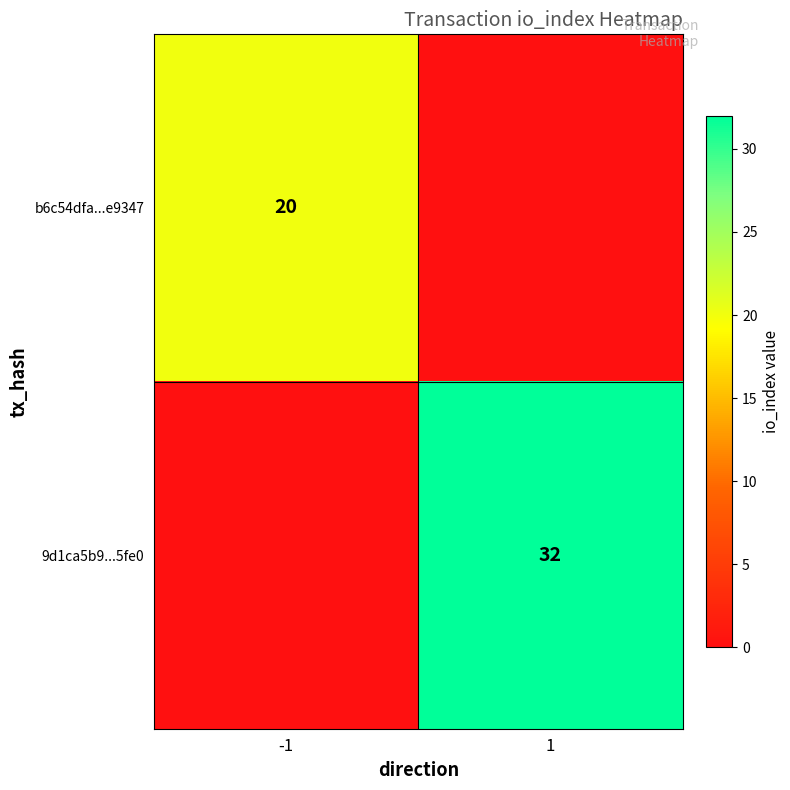

The 9d1ca5b9...5fe0 series shows 13 at 1. True or false?

False